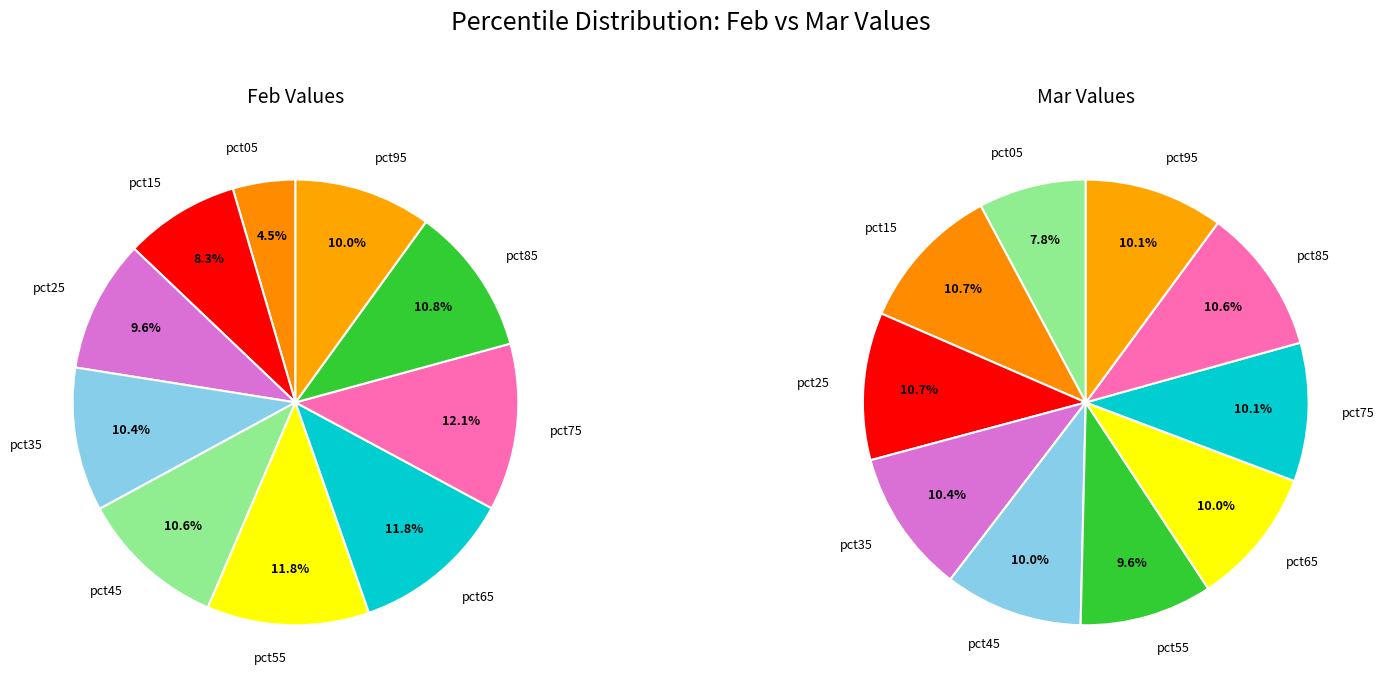

How many segments does this pie chart have?

10